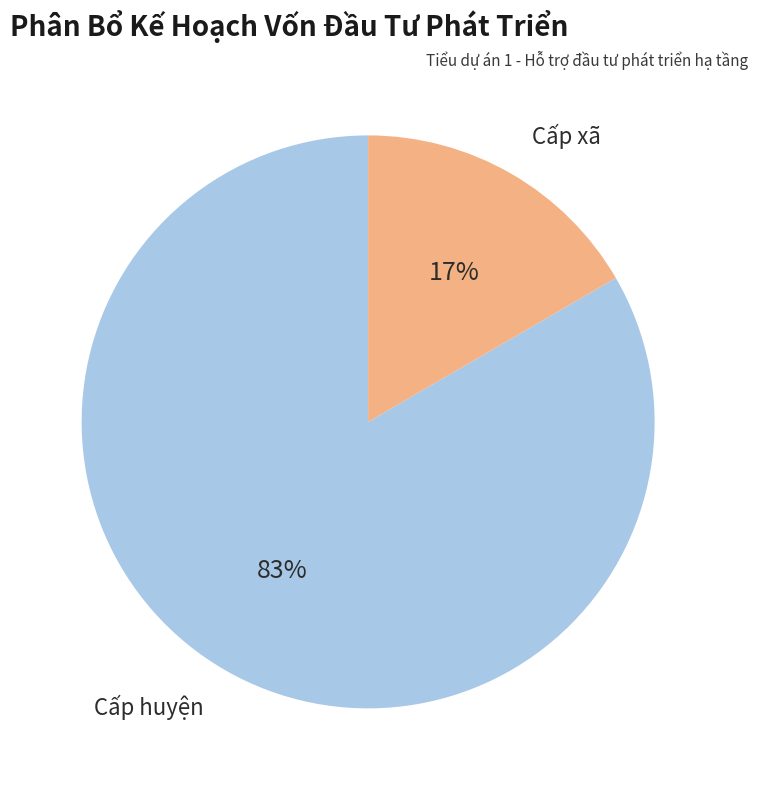

What is the largest slice in the pie chart?

Cấp huyện